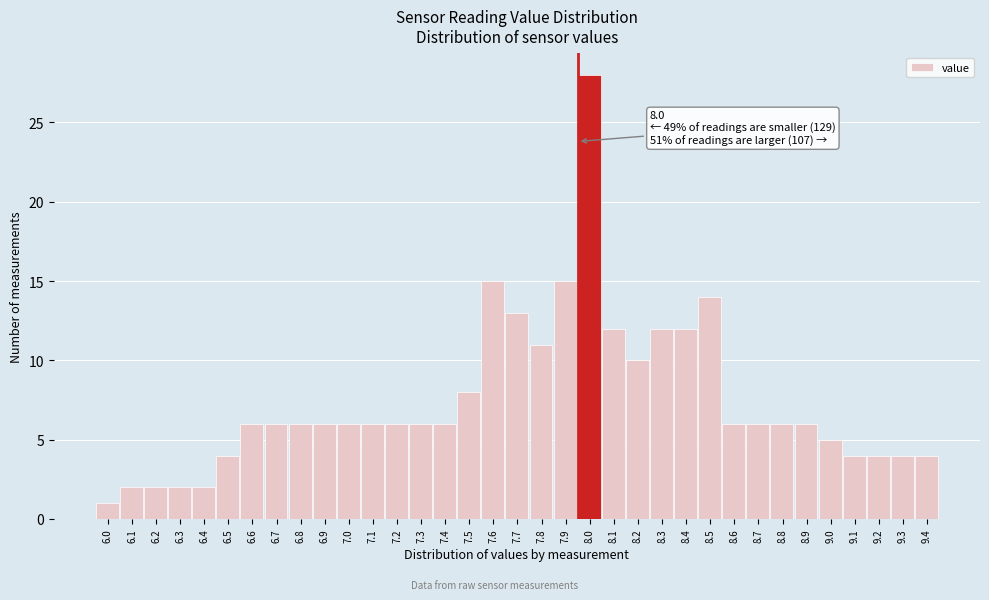

At which category does the chart reach its peak across all series?

8.0